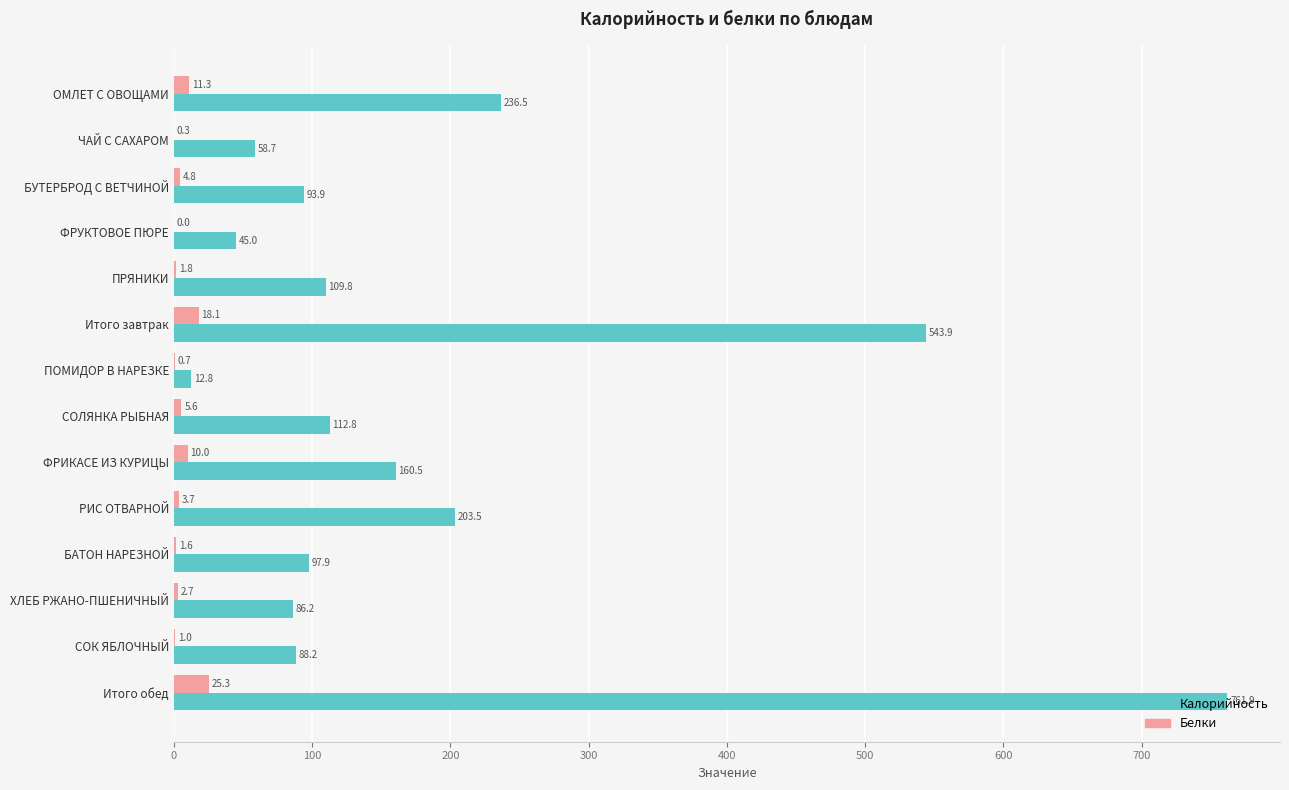

At which category is the sum across all series the highest?

Итого обед